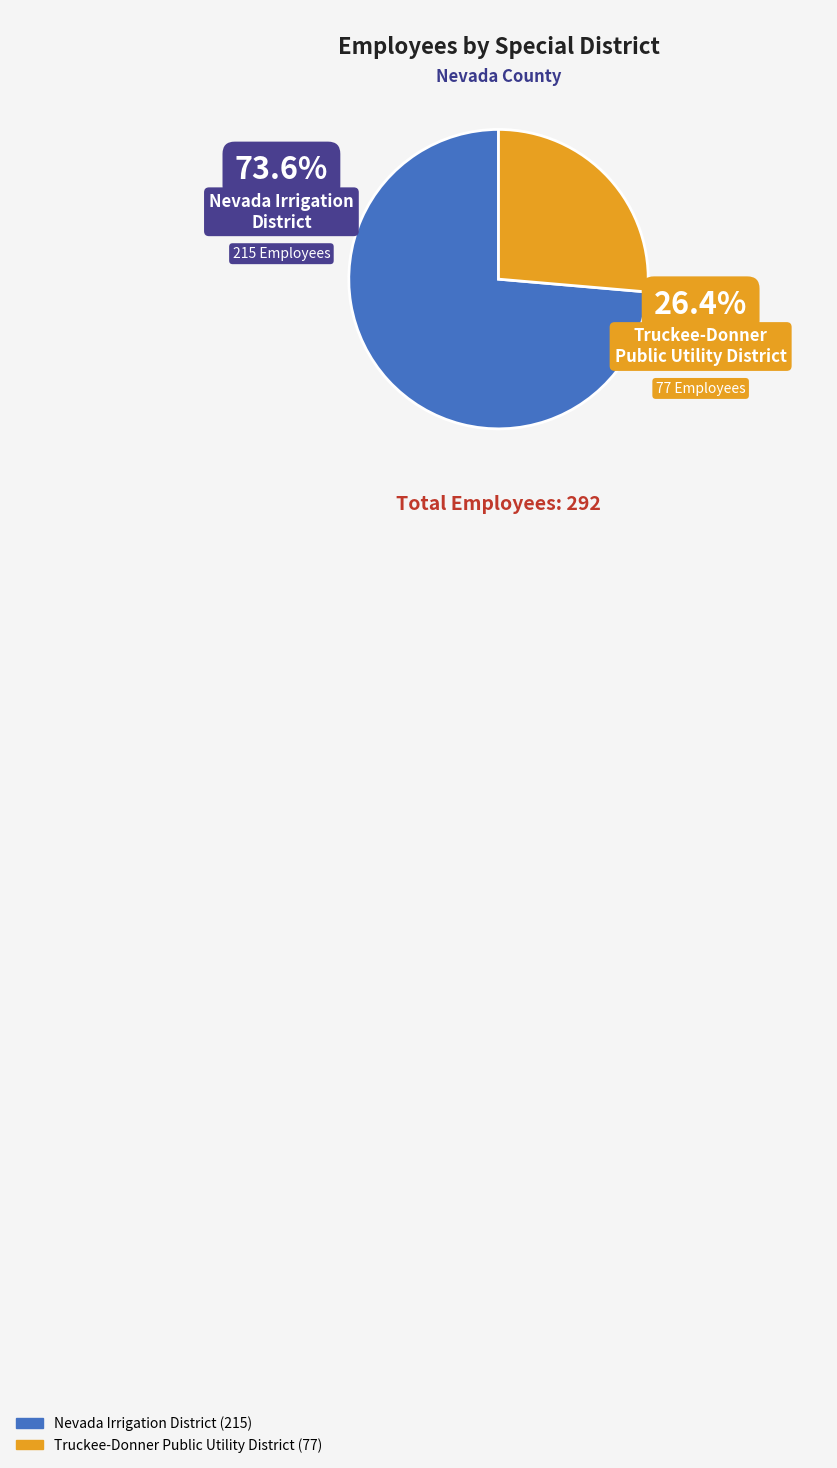

Between Nevada Irrigation District and Truckee-Donner Public Utility District, which is larger?

Nevada Irrigation District